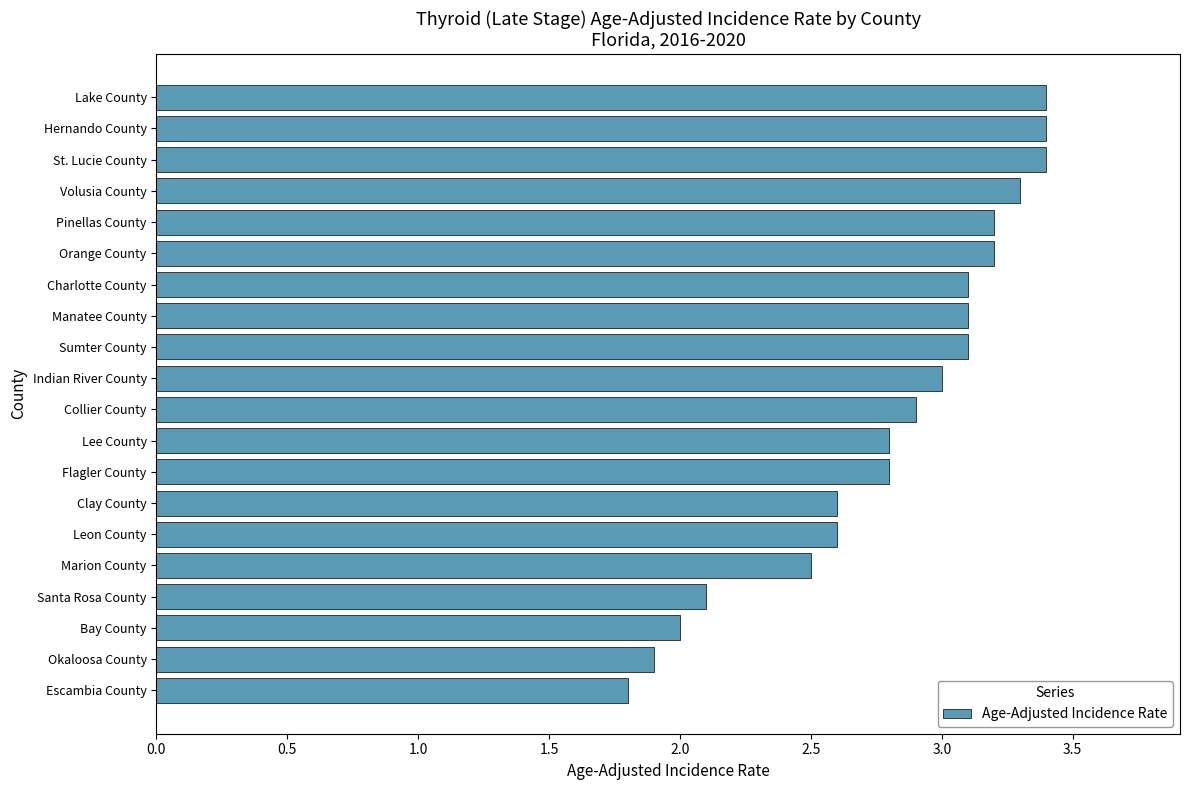

Are the bars grouped side by side (vs. stacked)?

No